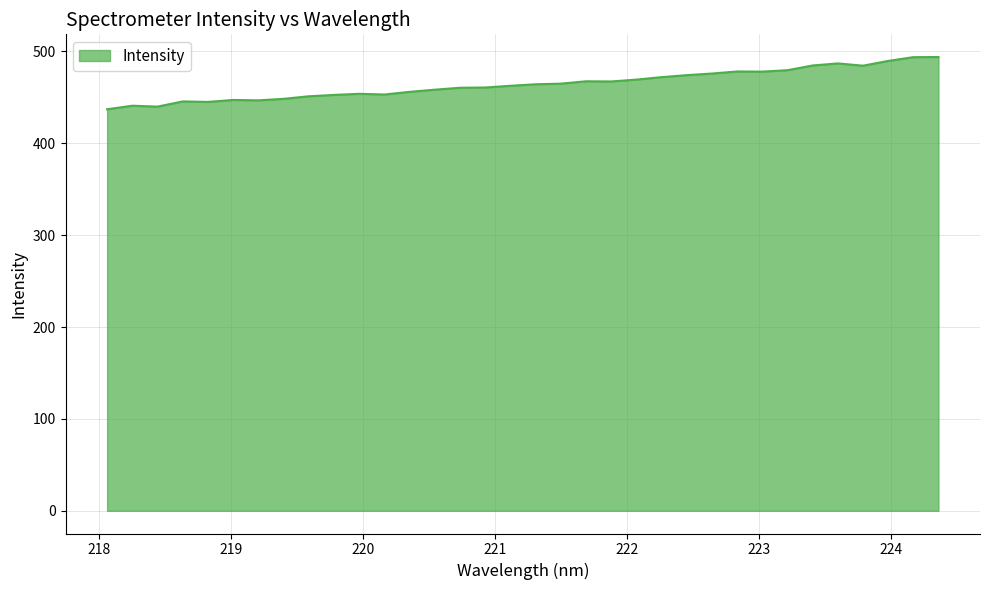

What is the smallest value displayed?

437.1